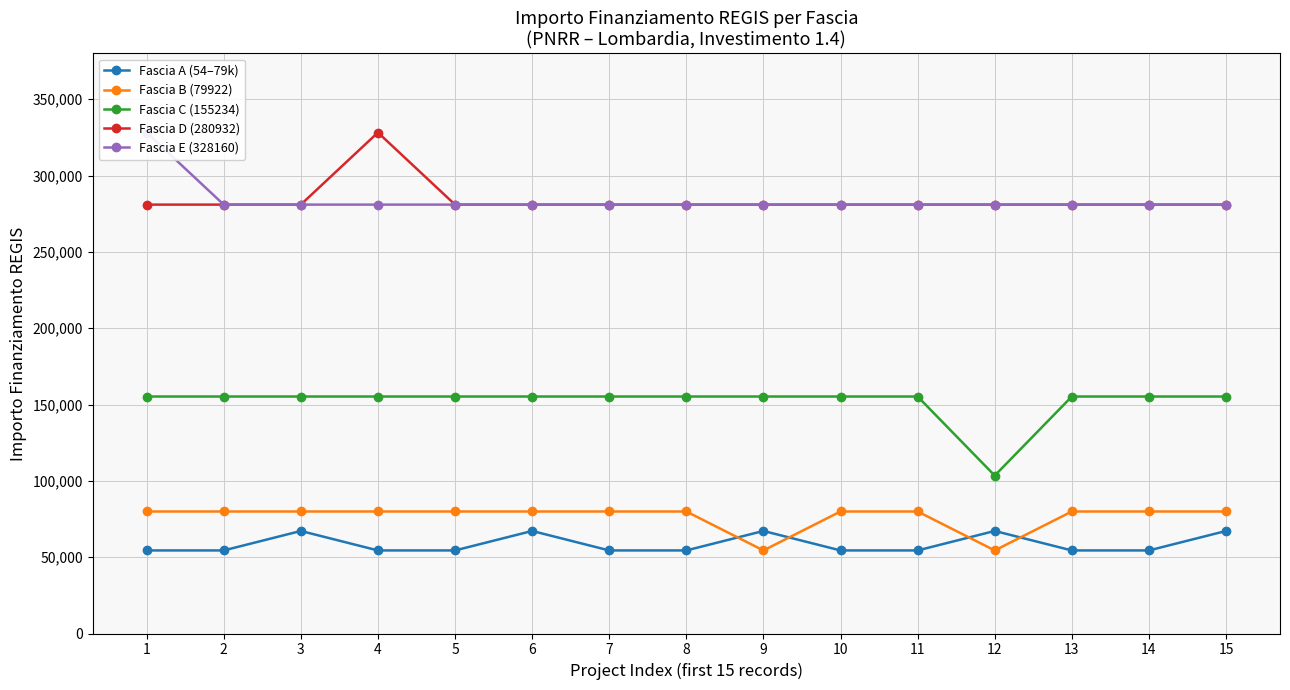

Reading left to right, transcribe all the data shown in this chart.

Fascia A (54–79k): 54412	54412	67167	54412	54412	67167	54412	54412	67167	54412	54412	67167	54412	54412	67167
Fascia B (79922): 79922	79922	79922	79922	79922	79922	79922	79922	54412	79922	79922	54412	79922	79922	79922
Fascia C (155234): 155234	155234	155234	155234	155234	155234	155234	155234	155234	155234	155234	103444	155234	155234	155234
Fascia D (280932): 280932	280932	280932	328160	280932	280932	280932	280932	280932	280932	280932	280932	280932	280932	280932
Fascia E (328160): 328160	280932	280932	280932	280932	280932	280932	280932	280932	280932	280932	280932	280932	280932	280932